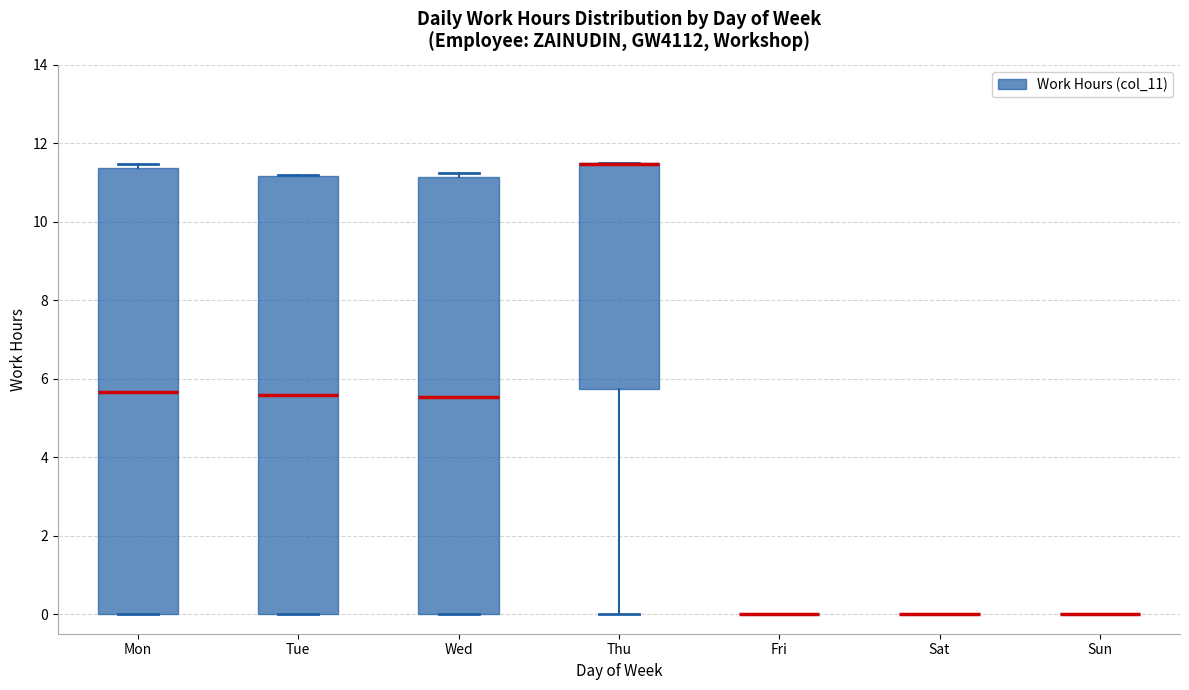

Reading left to right, read every box against the y-axis: the position of its median line, the range the box covers, and the ends of its whiskers. The values are not printed on the chart, so give them approximately, as read against the axis.

Mon: median 5.6, box 0.0 to 11.4, whiskers 0.0 to 11.4 (just above the box's upper edge)
Tue: median 5.6, box 0.0 to 11.2, whiskers 0.0 to 11.2
Wed: median 5.6, box 0.0 to 11.2, whiskers 0.0 to 11.2 (just above the box's upper edge)
Thu: median 11.4 (drawn on the box's upper edge), box 5.8 to 11.4, whiskers 0.0 to 11.6
Fri: box collapsed to a line at 0.0, whiskers 0.0 to 0.0
Sat: box collapsed to a line at 0.0, whiskers 0.0 to 0.0
Sun: box collapsed to a line at 0.0, whiskers 0.0 to 0.0